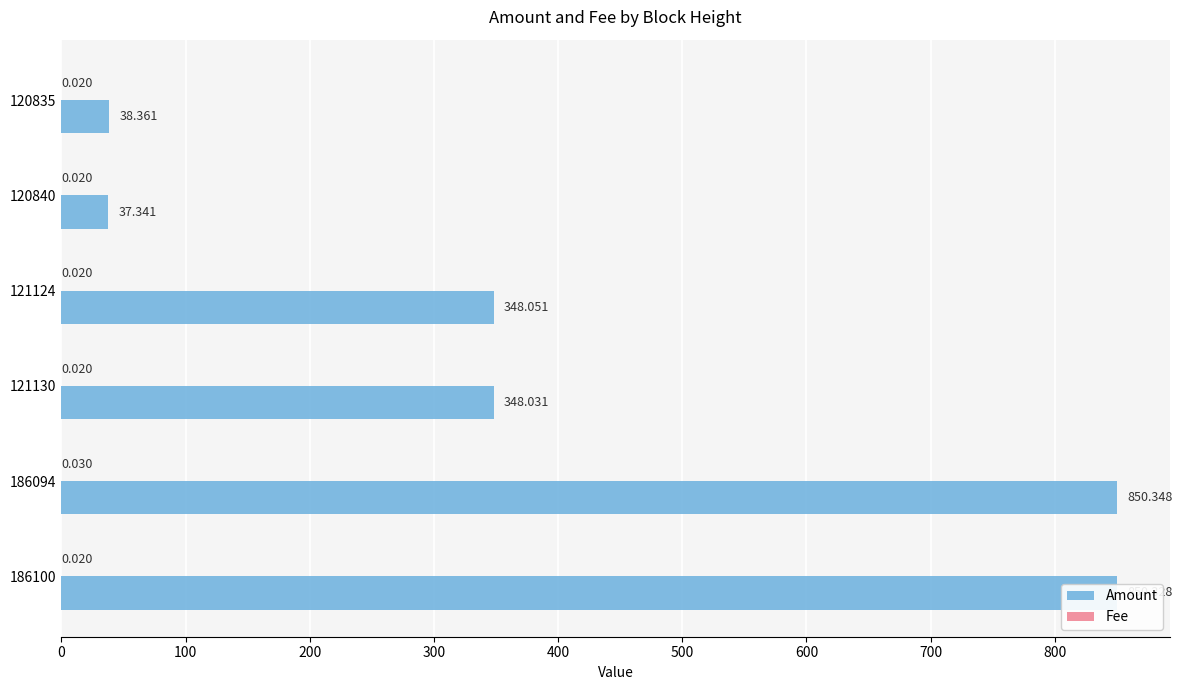

Which series has the largest total across all categories?

Amount